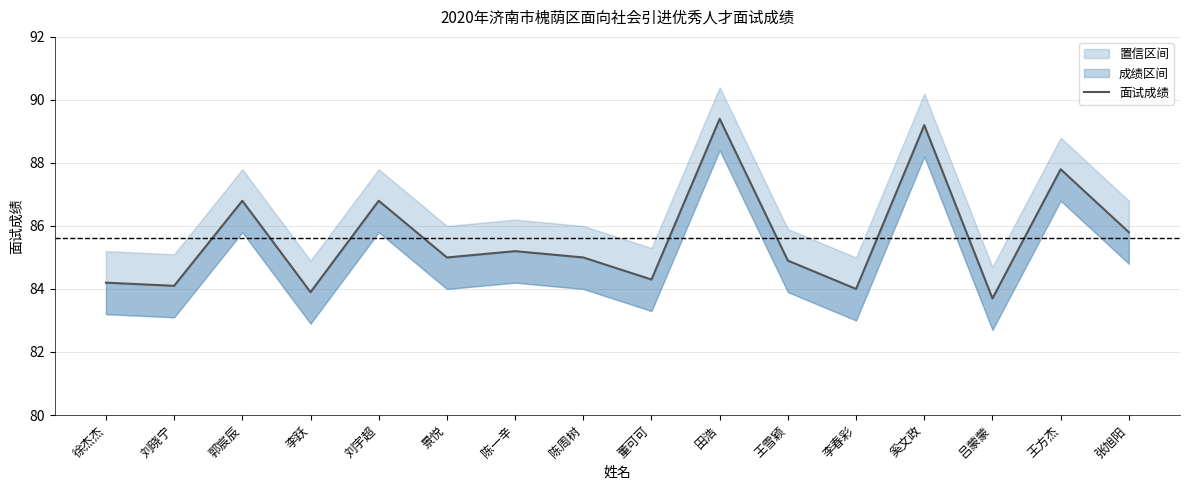

Is this an area chart (filled region under the line)?

No